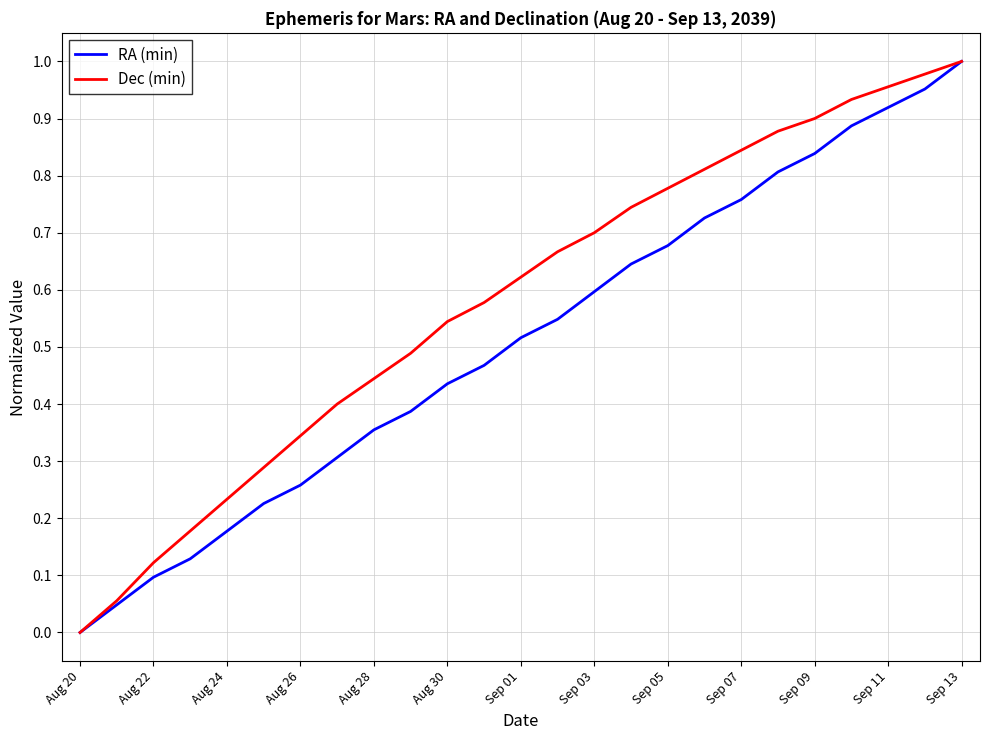

Is this an area chart (filled region under the line)?

No